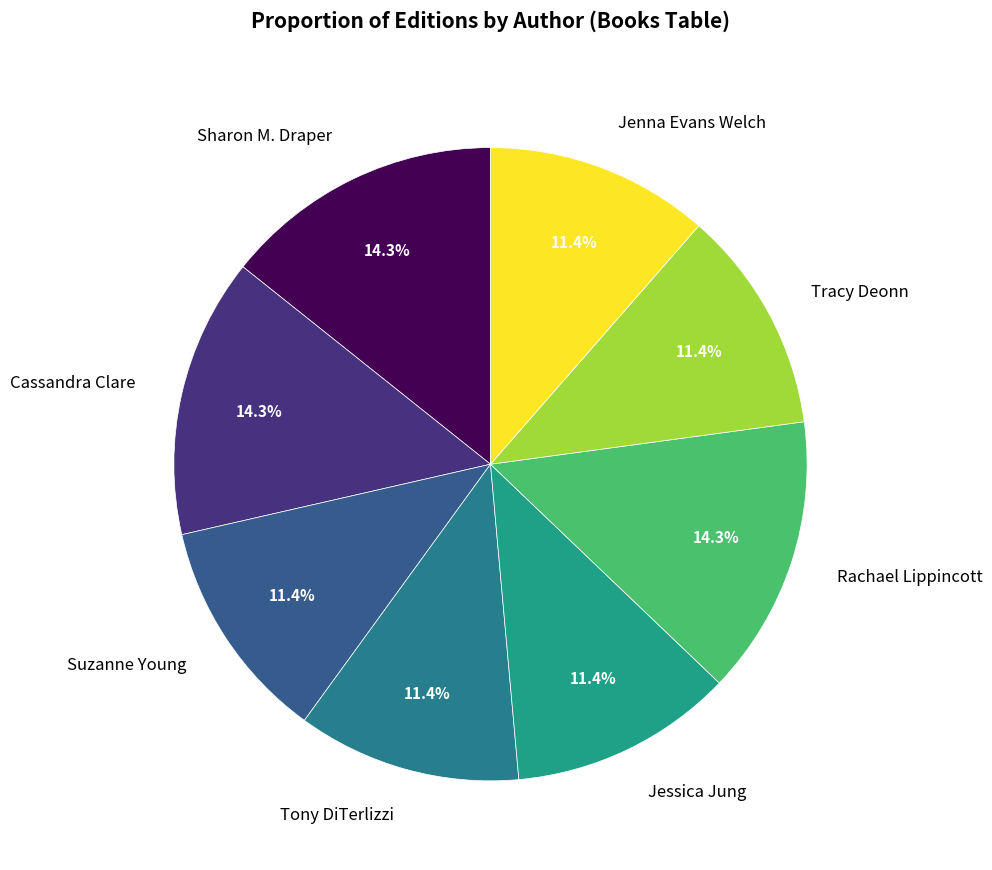

To the nearest percent, what is the average slice percentage?

12%